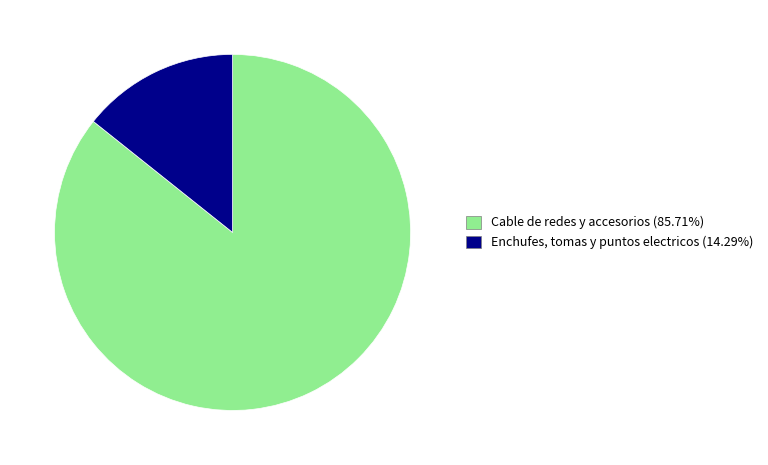

How many slices are in this pie chart?

2